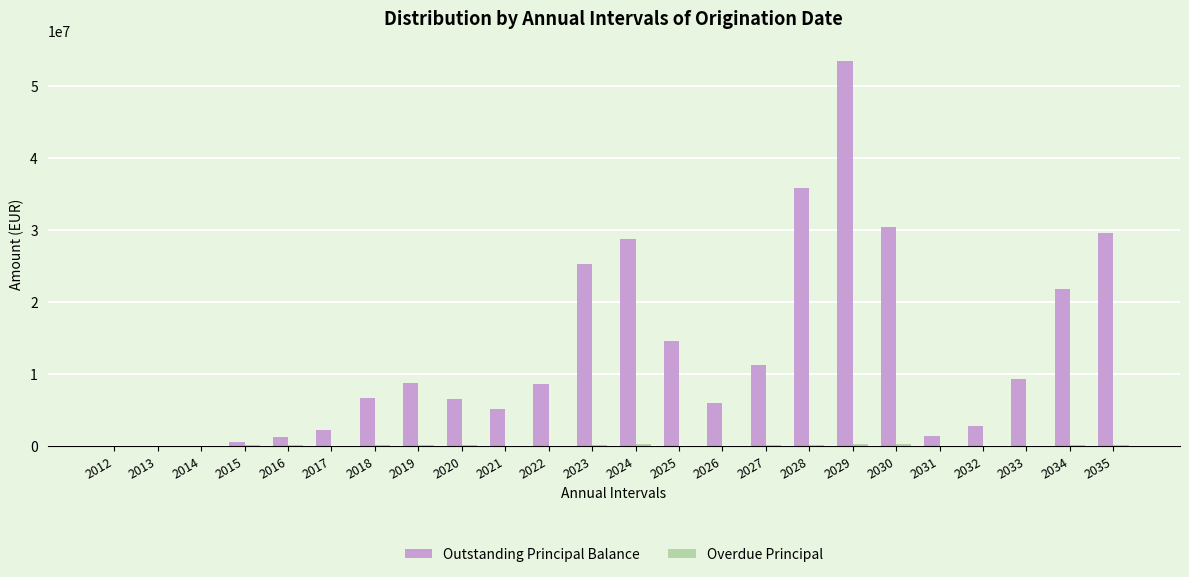

What is the greatest value displayed?

53537445.1